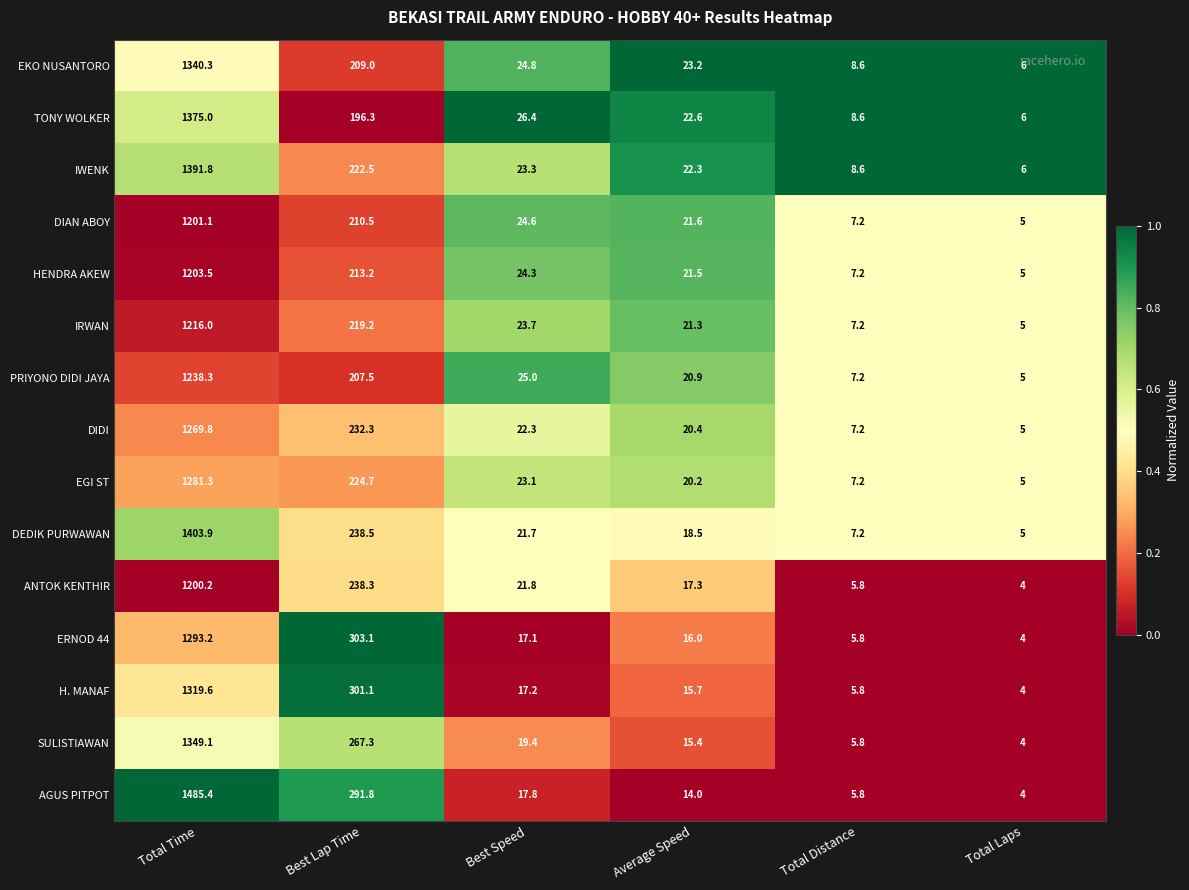

What is the lowest value of the DEDIK PURWAWAN series?

5.0